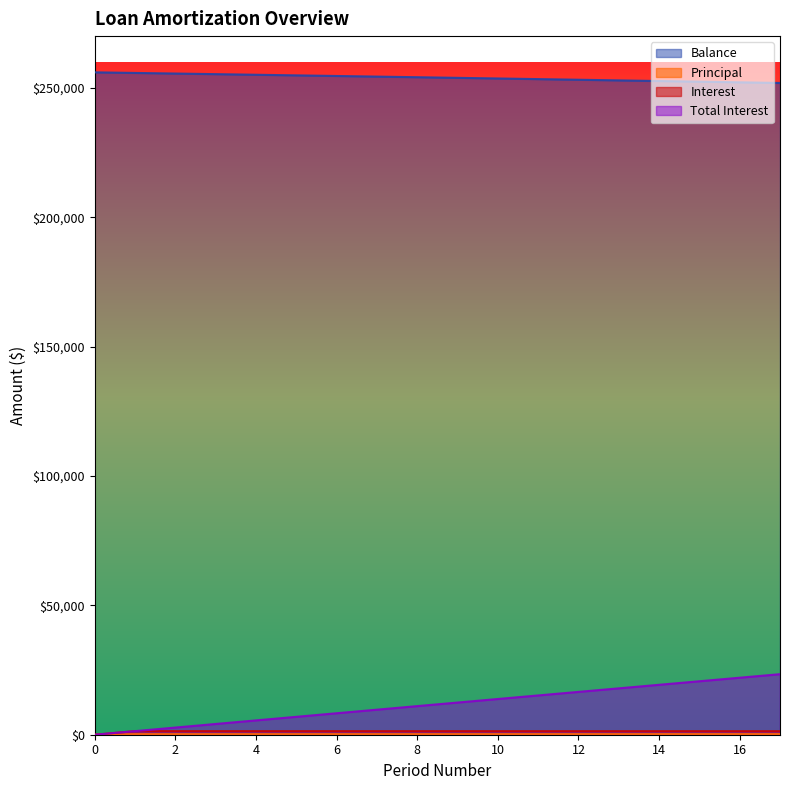

Rank the series at 12 from lowest to highest value.

Principal, Interest, Total Interest, Balance